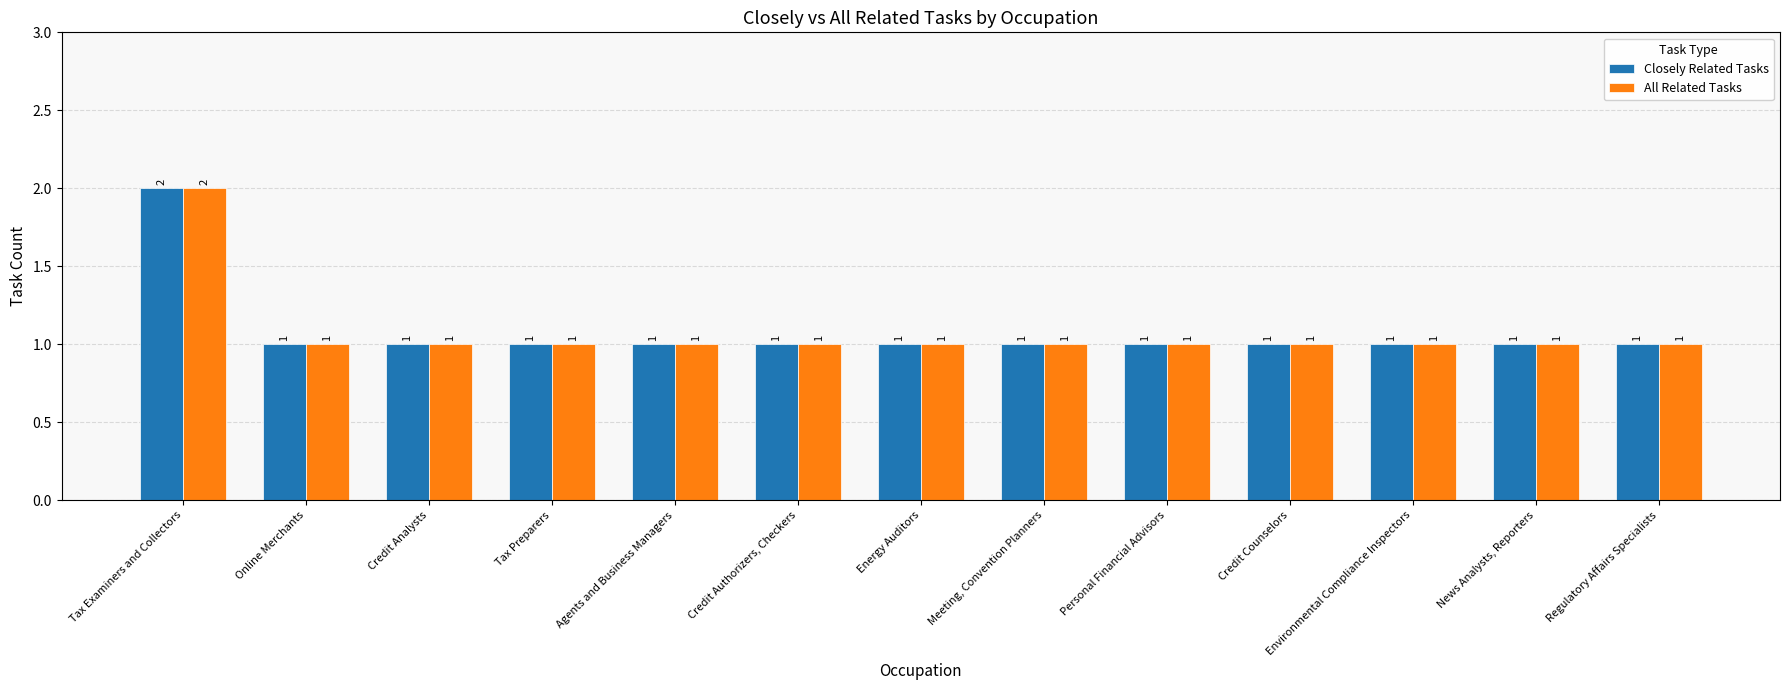

Is it true that Closely Related Tasks equals 1 at Energy Auditors?

True